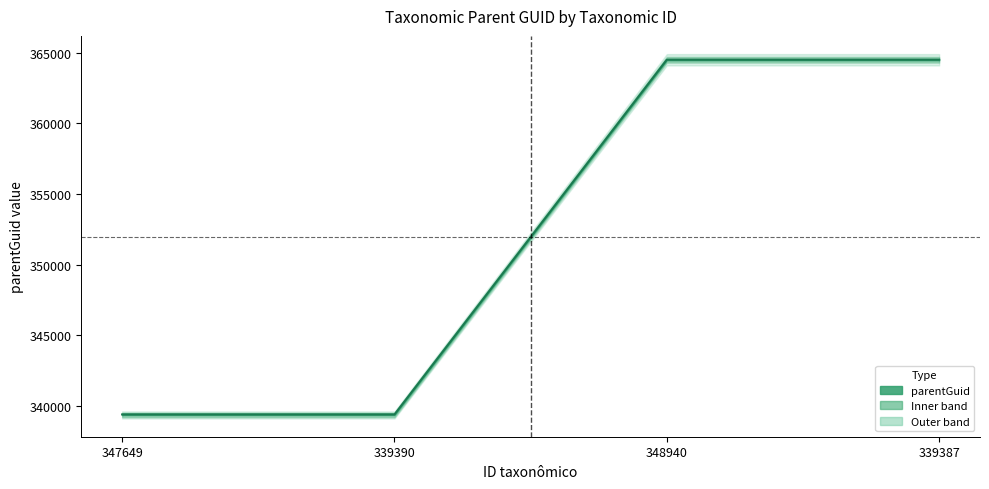

Which label corresponds to the largest value in the chart?

348940